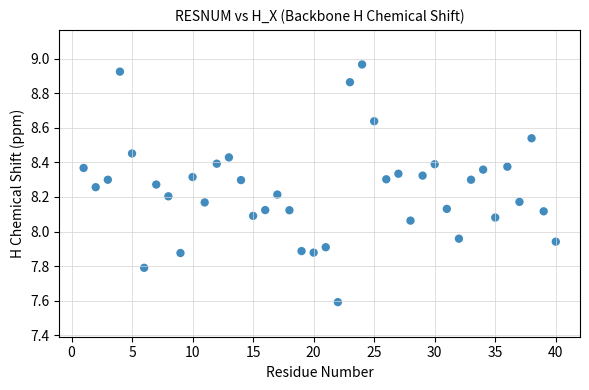

What is the range of X values (max minus min)?

39.0